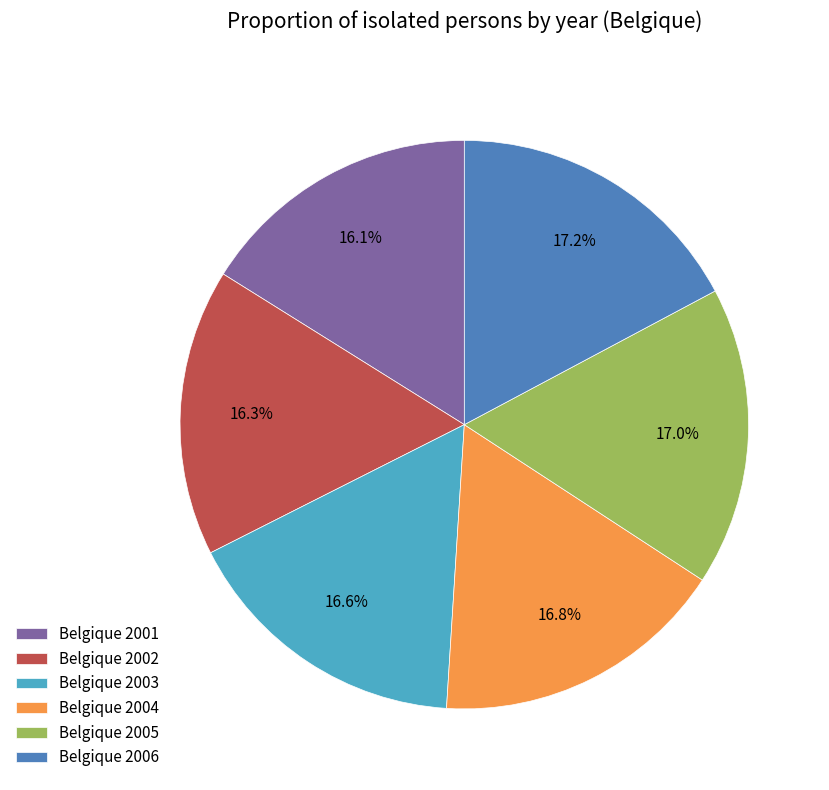

Is there any slice that represents more than half of the pie?

No